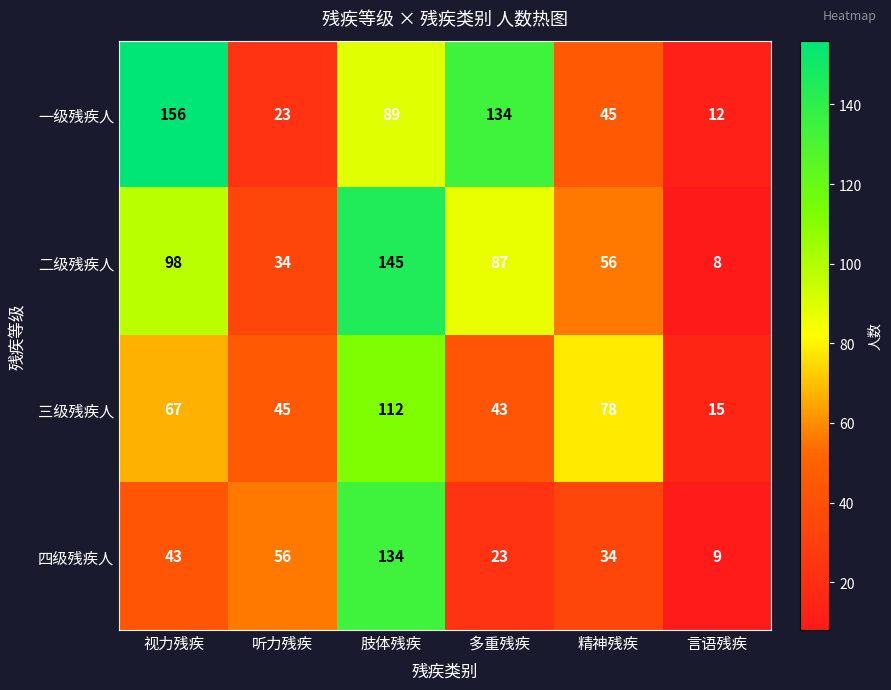

What is the total value across all series at 肢体残疾?

480